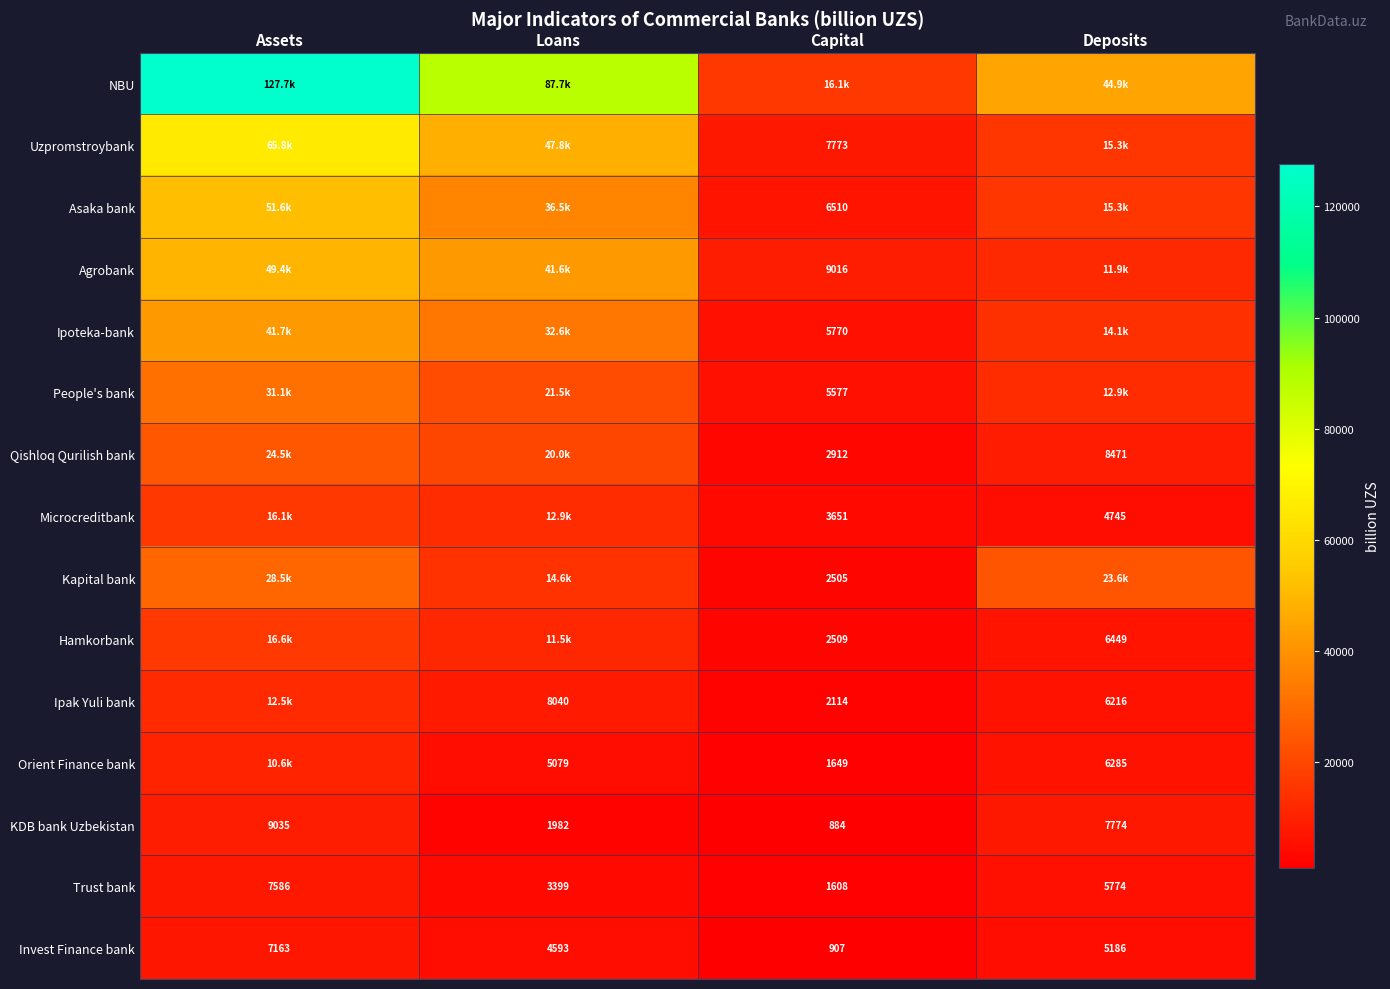

Is the value of Microcreditbank at Deposits greater than the value of People's bank at Capital?

No